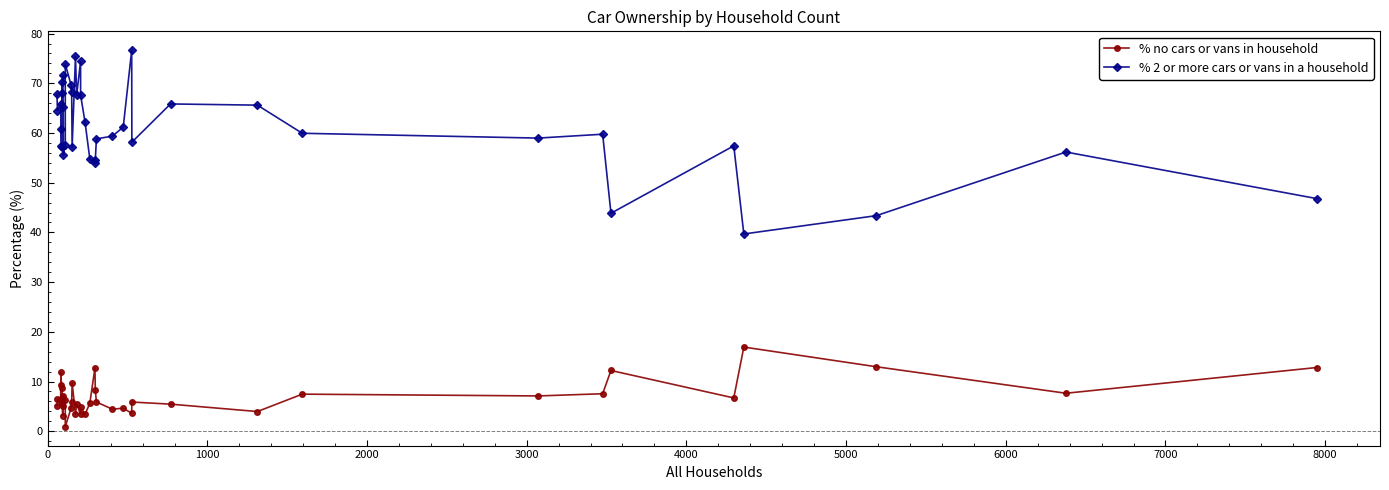

At how many categories does at least one series exceed 58?

26